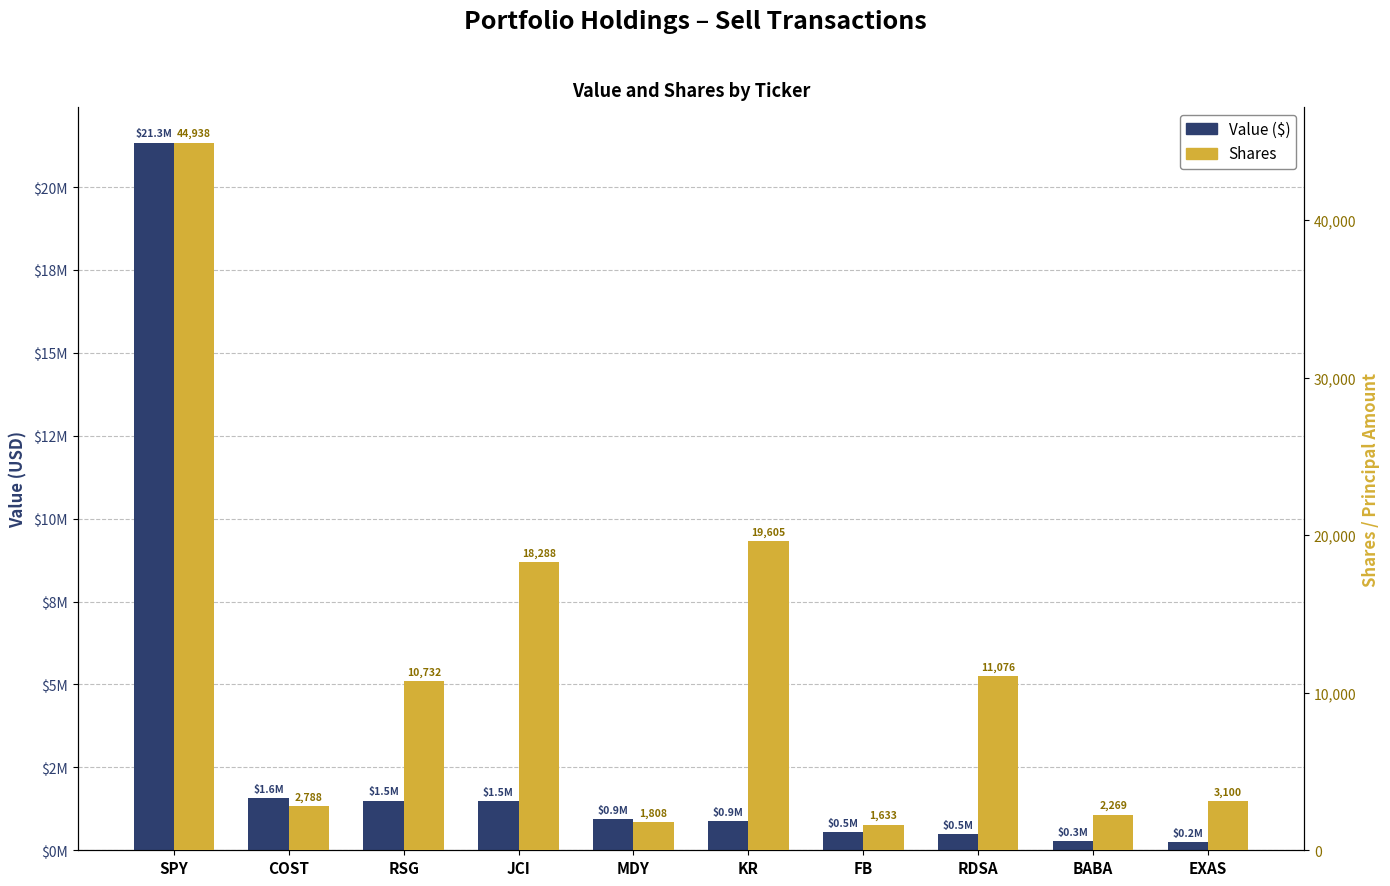

Which category has the highest value in the Shares series?

SPY